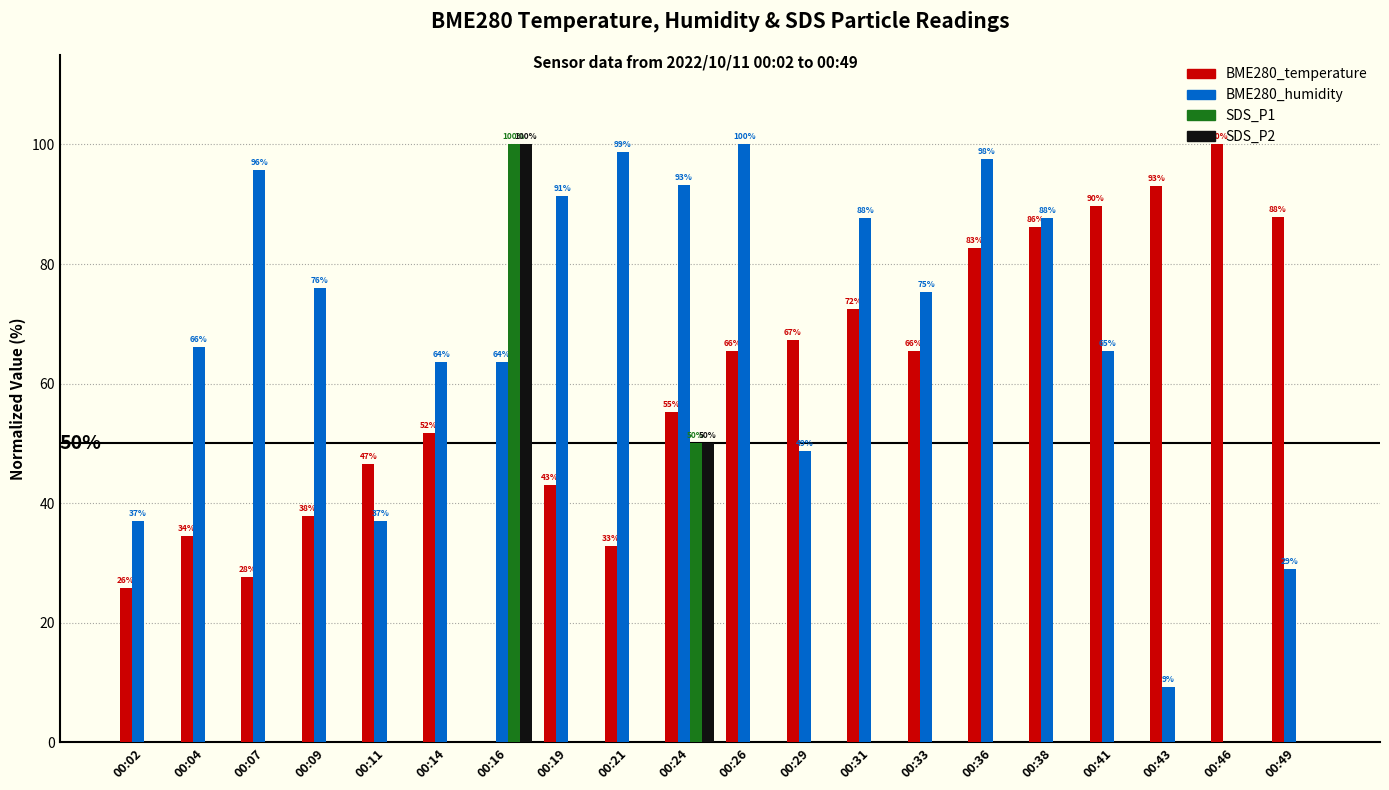

What is the greatest value displayed?

100.0